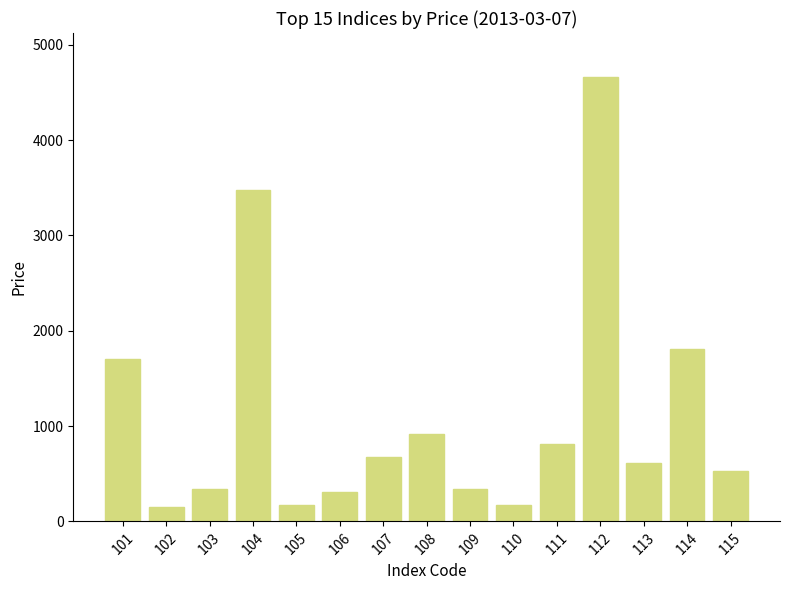

The chart shows a value of 5148 at 104. True or false?

False